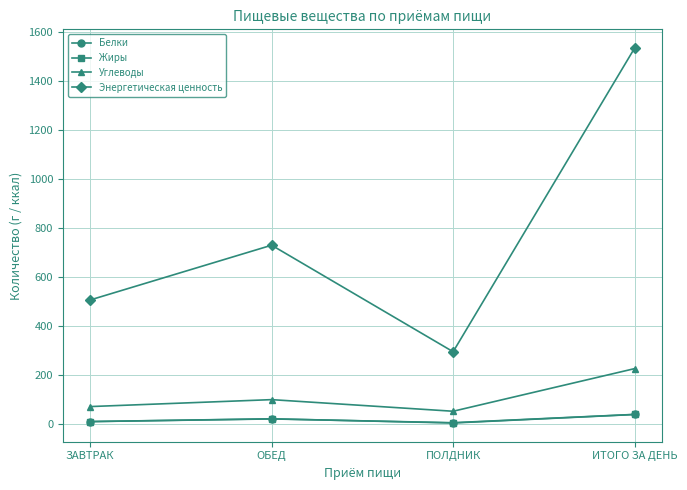

What is the average value of the Белки series?

20.3